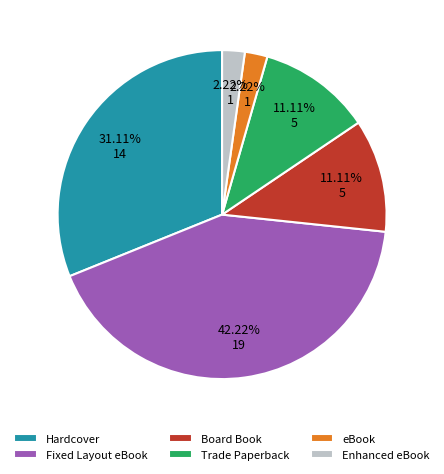

What is the ratio of the value at Enhanced eBook to the value at Board Book?

0.2